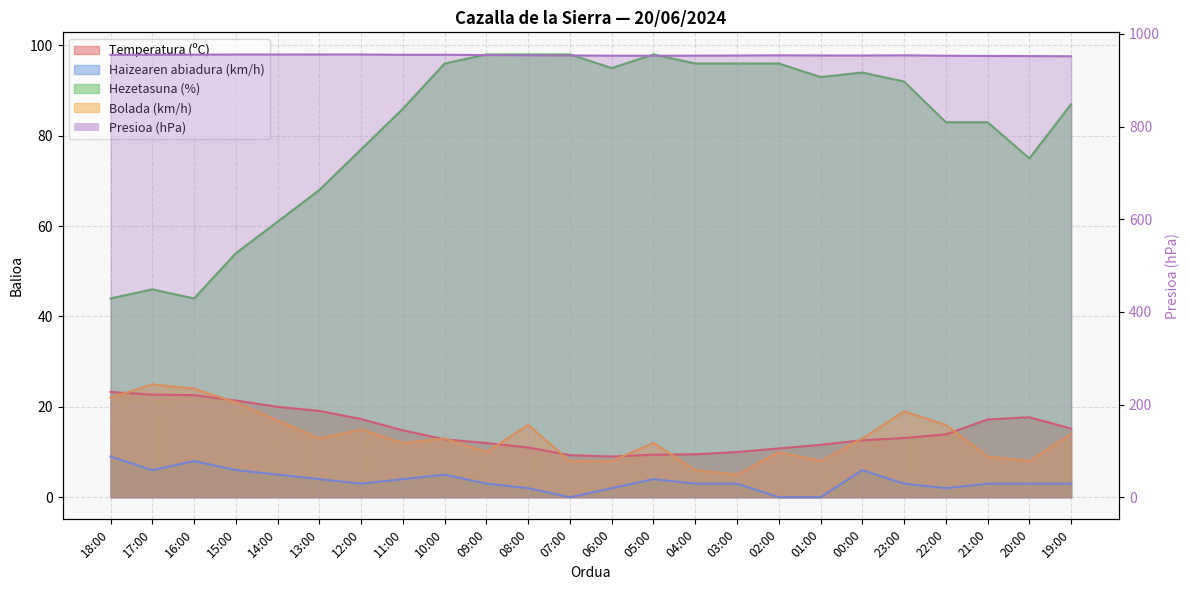

The Presioa (hPa) series shows 952.8 at 05:00. True or false?

True